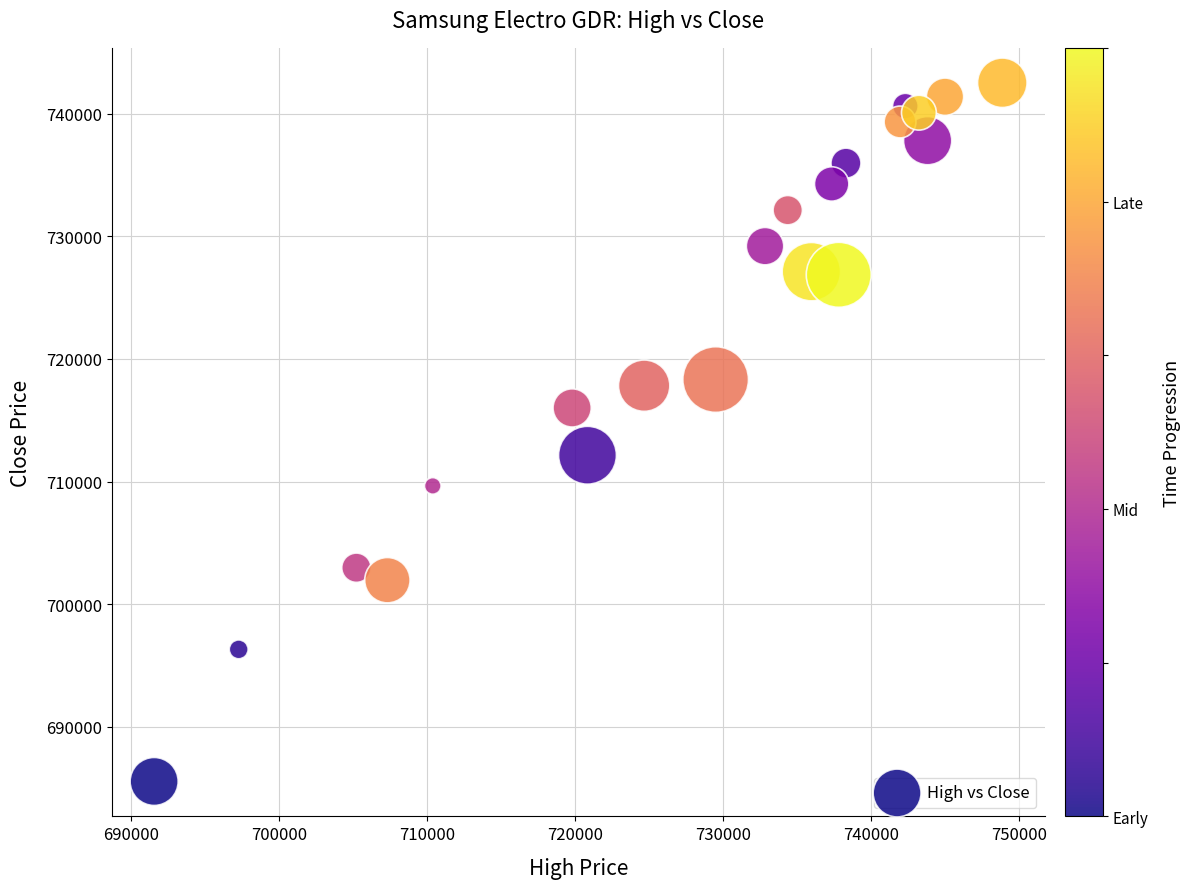

What is the range of X values (max minus min)?

57324